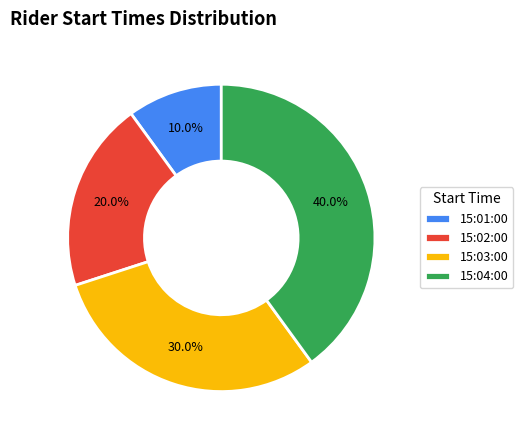

To the nearest percent, what is the combined percentage of 15:03:00 and 15:02:00?

50%